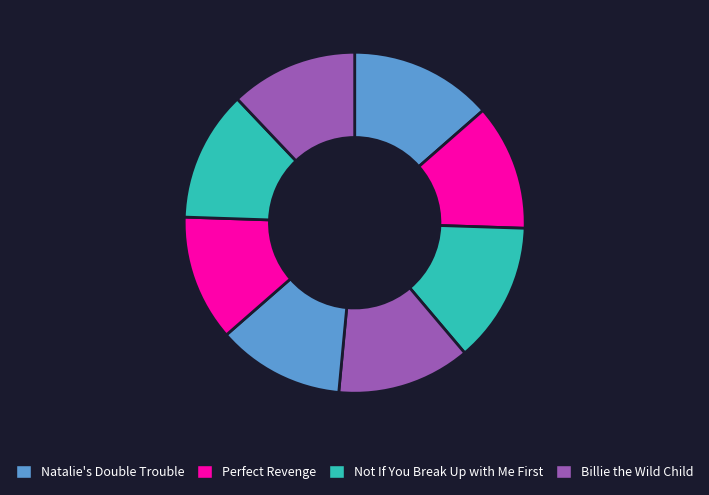

Is there a majority slice in this chart?

No